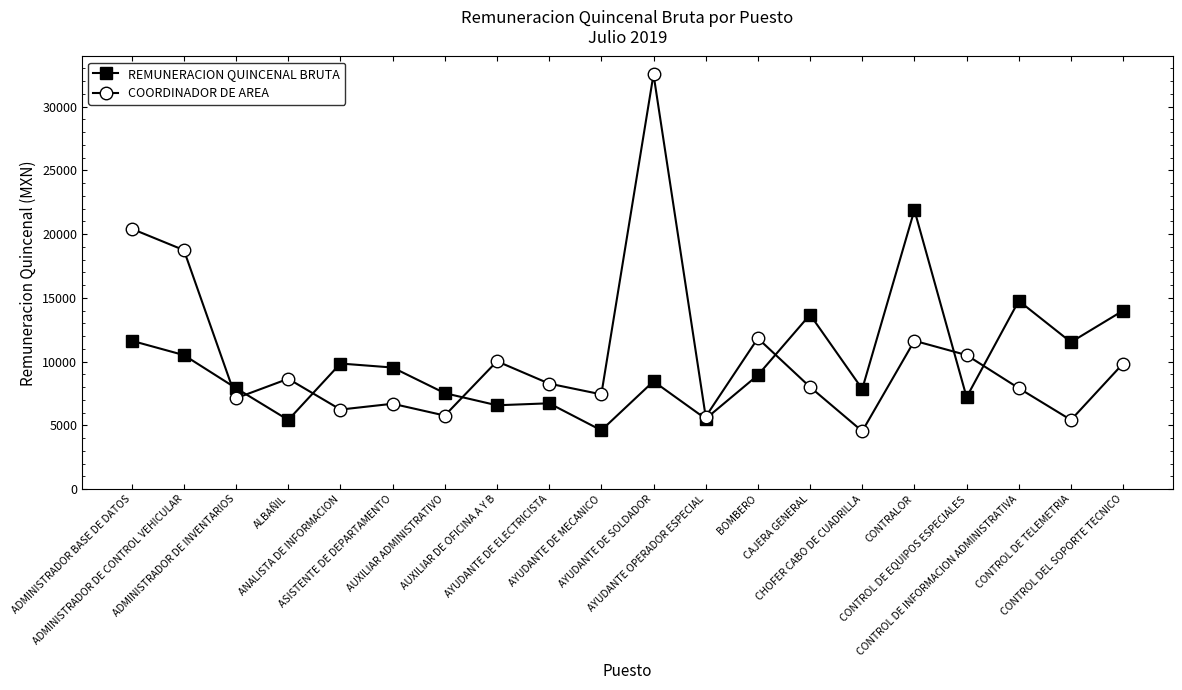

The REMUNERACION QUINCENAL BRUTA series shows 21888.0 at CONTRALOR. True or false?

True